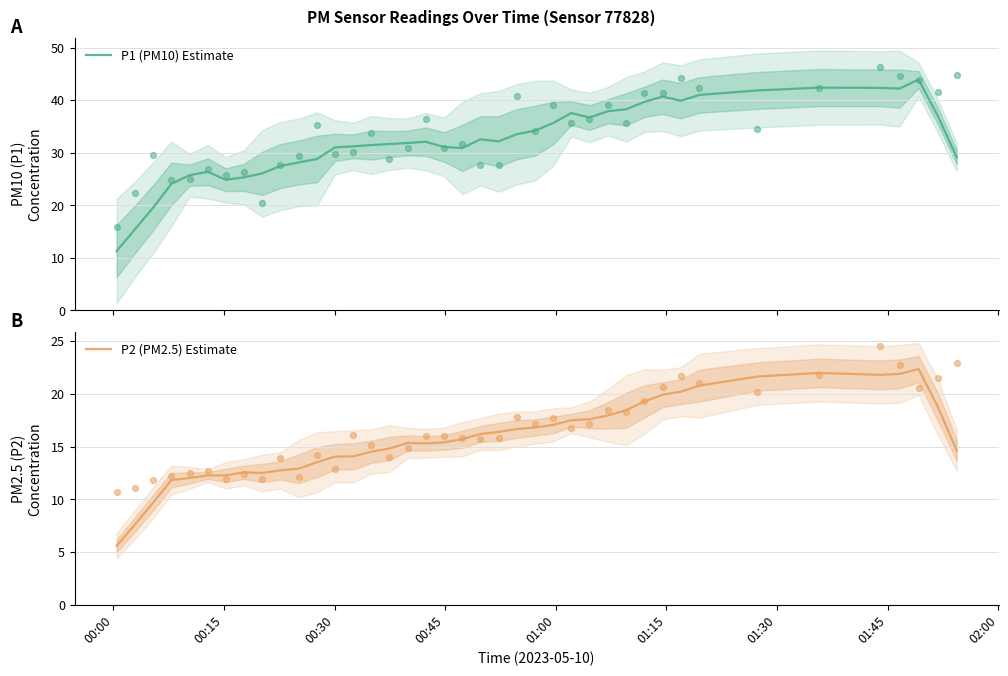

Which series has the widest spread of Y values?

P1 (PM10) Estimate